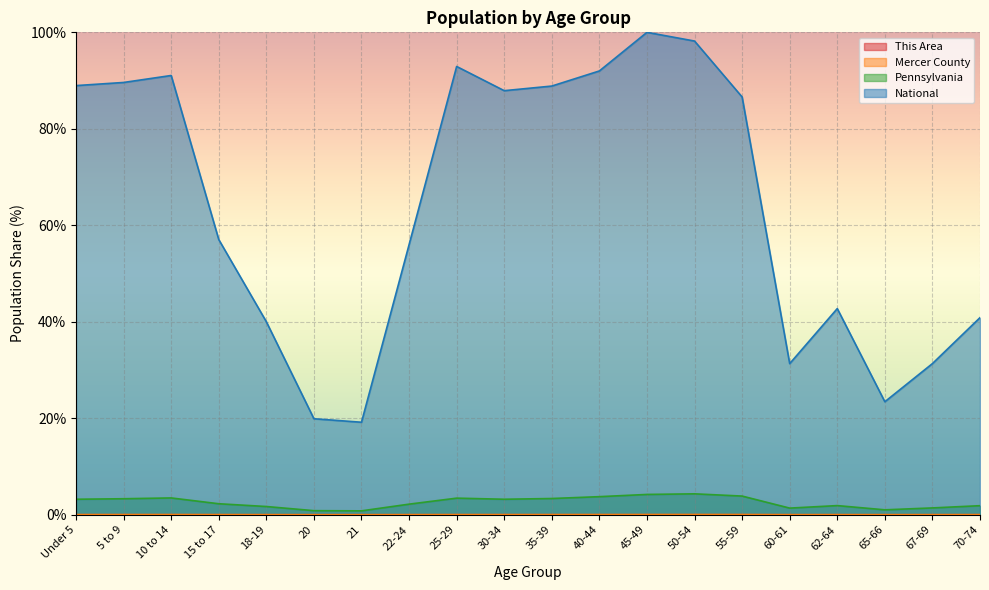

Where does the National series first go above 86?

Under 5